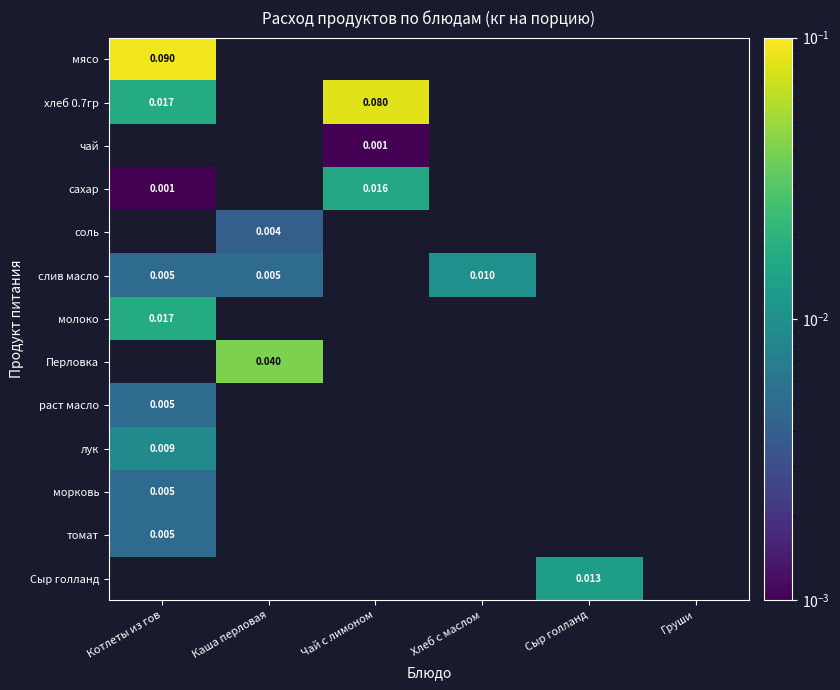

Which category has the lowest value in the соль series?

Котлеты из гов